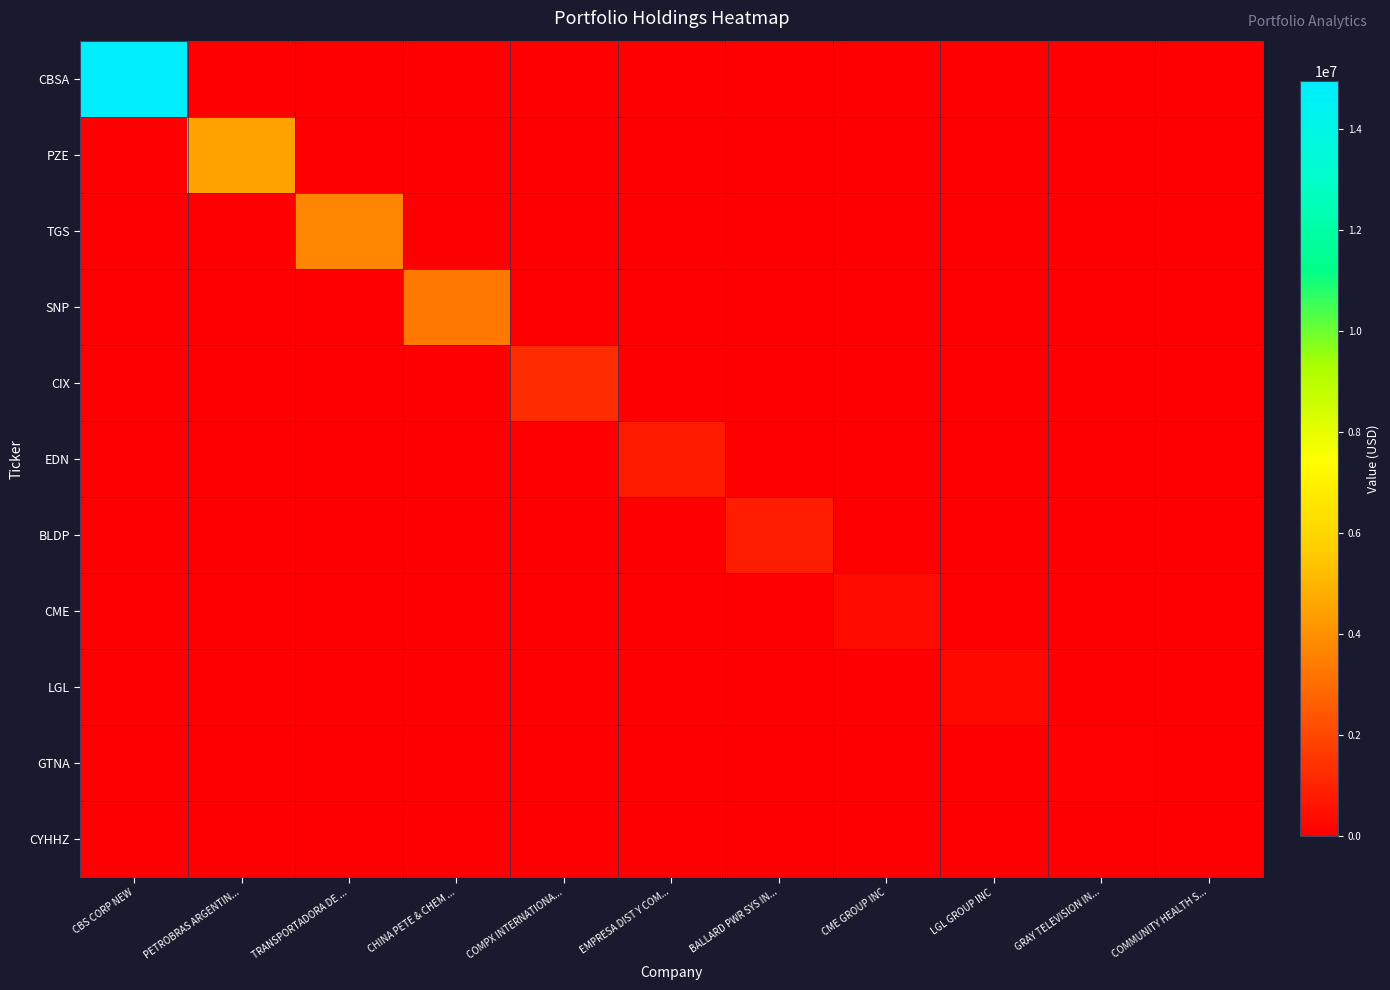

How many distinct data groups are displayed?

11